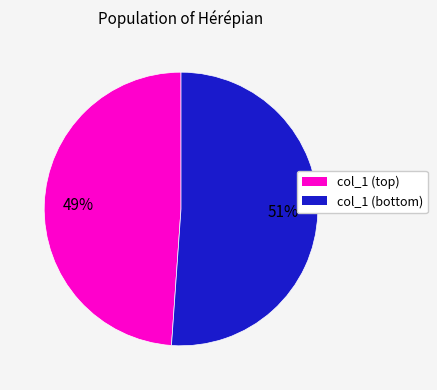

Is there any slice that represents more than half of the pie?

Yes